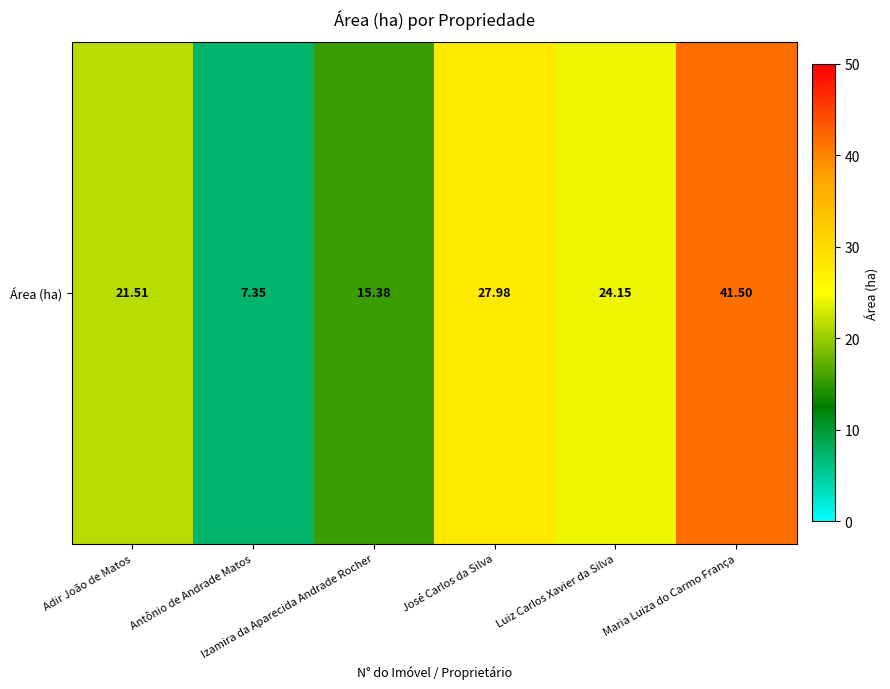

At which label does the data first exceed 24?

José Carlos da Silva